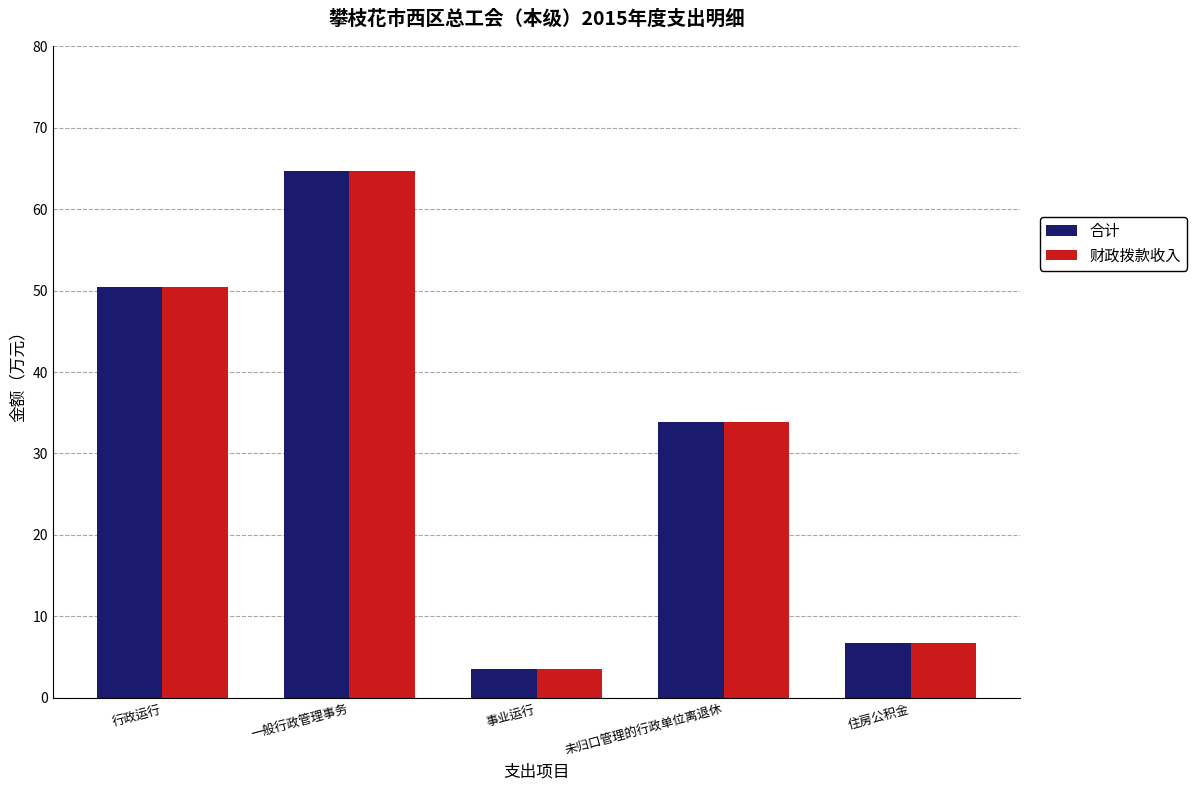

How many bars are there in total?

10